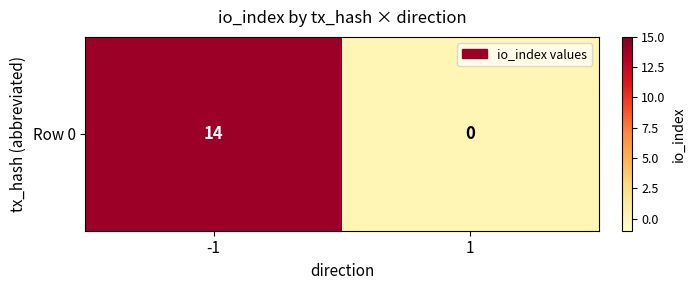

Reading right to left, what are all the values shown in this chart?

1=0	-1=14